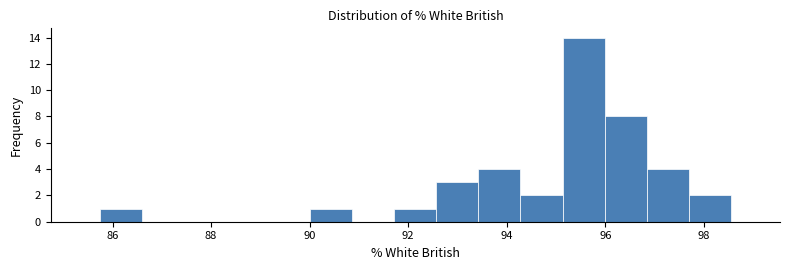

Reading left to right, list every bar in this chart as the range it spans on the x-axis followed by its height. Neither the bar edges nor the heights are printed on the chart, so give them approximately, as read against the axes.

85.8 to 86.6: 1
86.6 to 87.4: 0
87.4 to 88.4: 0
88.4 to 89.2: 0
89.2 to 90.0: 0
90.0 to 90.8: 1
90.8 to 91.8: 0
91.8 to 92.6: 1
92.6 to 93.4: 3
93.4 to 94.2: 4
94.2 to 95.2: 2
95.2 to 96.0: 14
96.0 to 96.8: 8
96.8 to 97.6: 4
97.6 to 98.6: 2